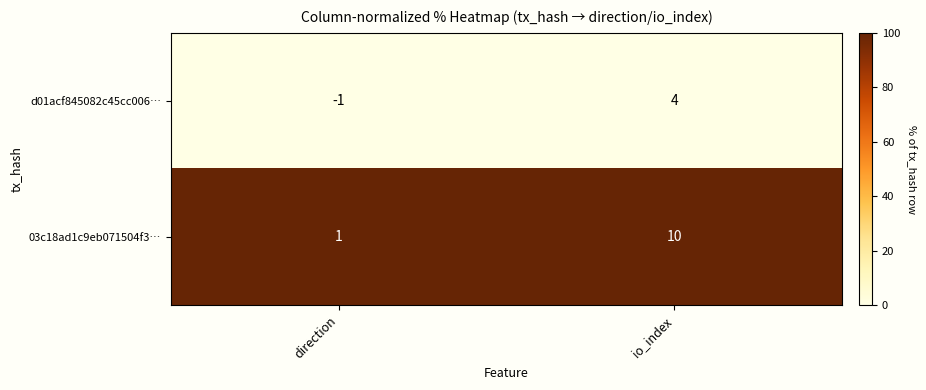

Reading right to left, transcribe all the data shown in this chart.

d01acf845082c45cc006…: 4	-1
03c18ad1c9eb071504f3…: 10	1